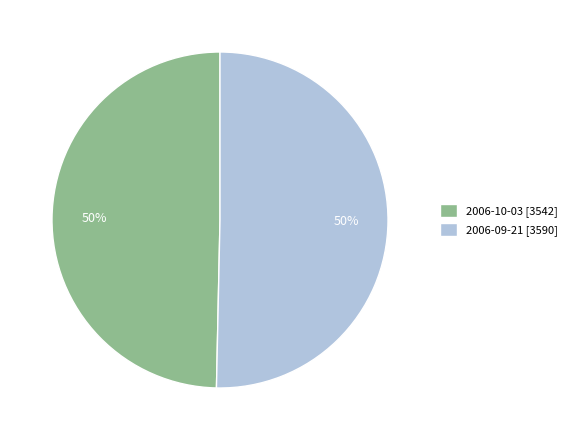

What is the ratio of the value at 2006-09-21 [3590] to the value at 2006-10-03 [3542]?

1.0